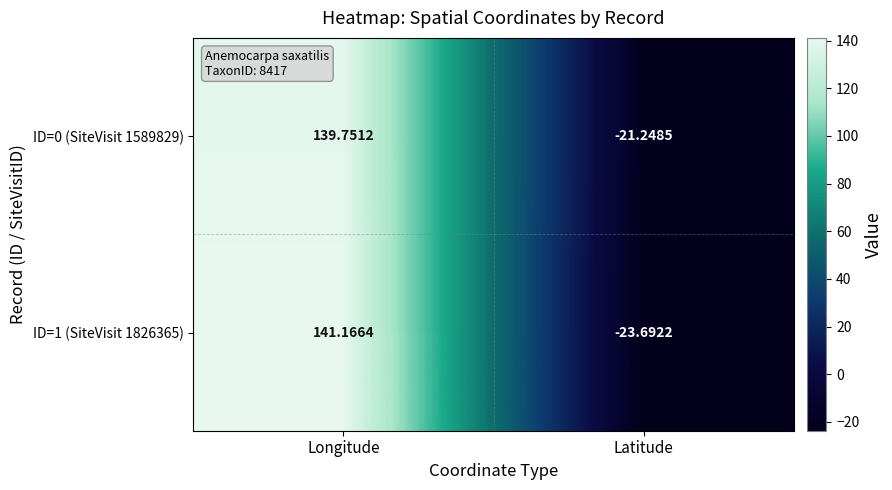

Which category has the lowest value in the ID=1 (SiteVisit 1826365) series?

Latitude